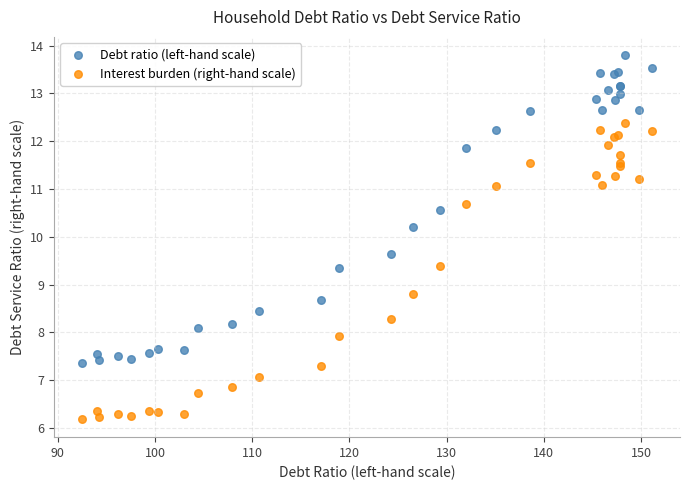

Which series has the widest spread of Y values?

Debt ratio (left-hand scale)